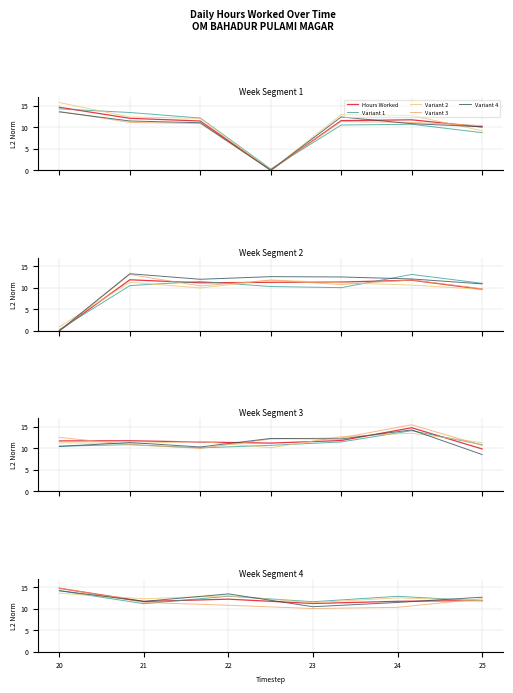

Where do Variant 4 and Variant 2 first cross each other?

20 and 21